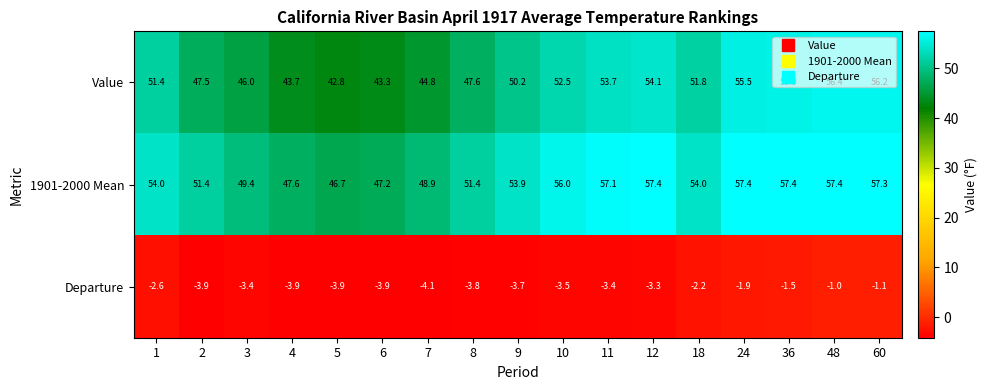

At which category is the sum across all series the highest?

48